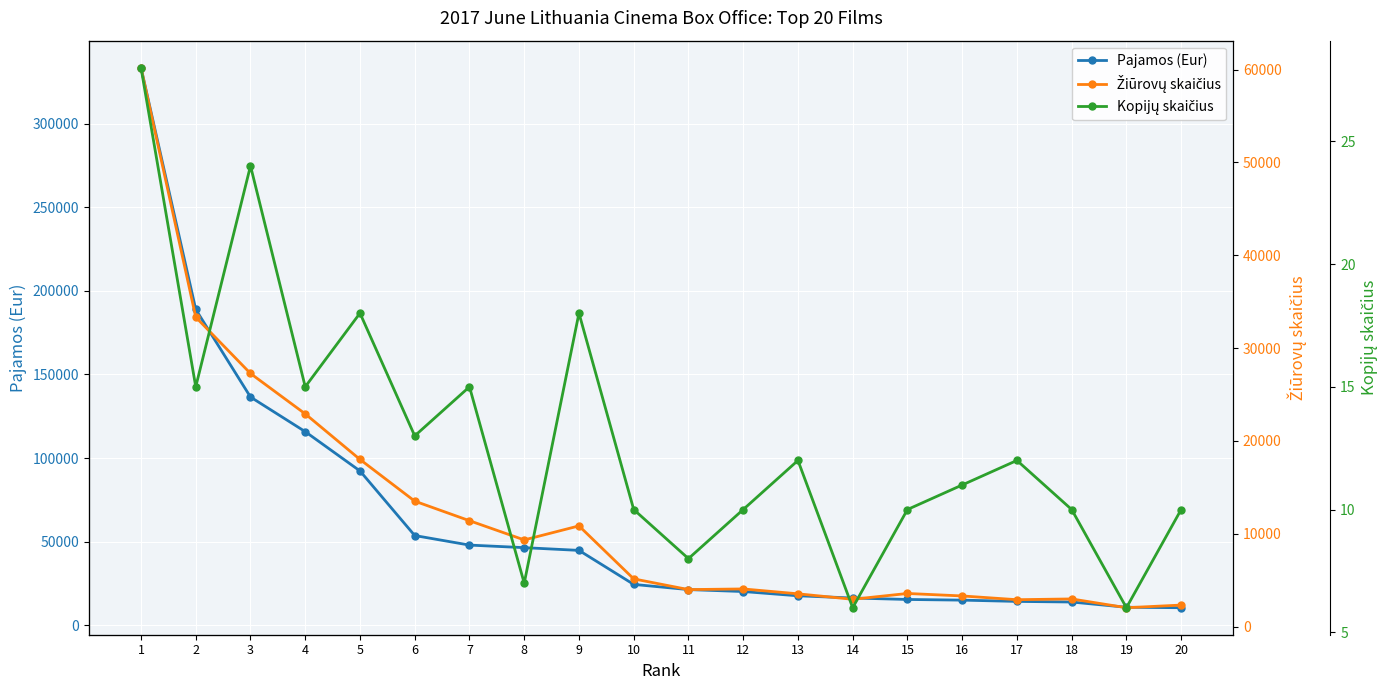

Which series has the largest total across all categories?

Pajamos (Eur)